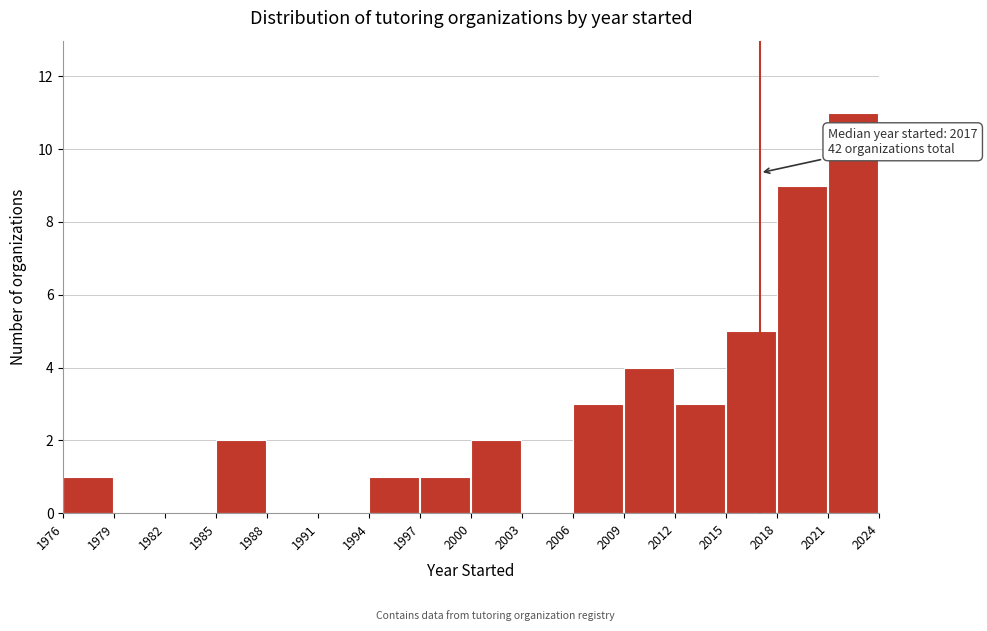

Which range on the x-axis has the tallest bar?

2021 to 2024